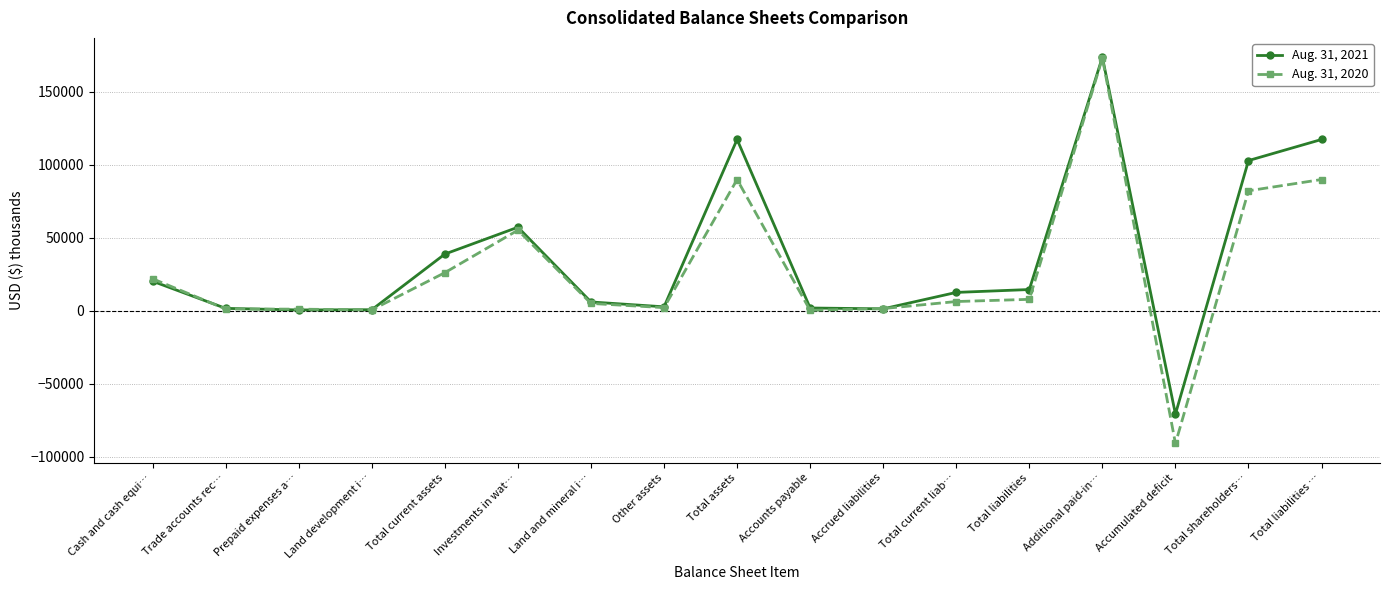

Which series has the largest range (max minus min)?

Aug. 31, 2020